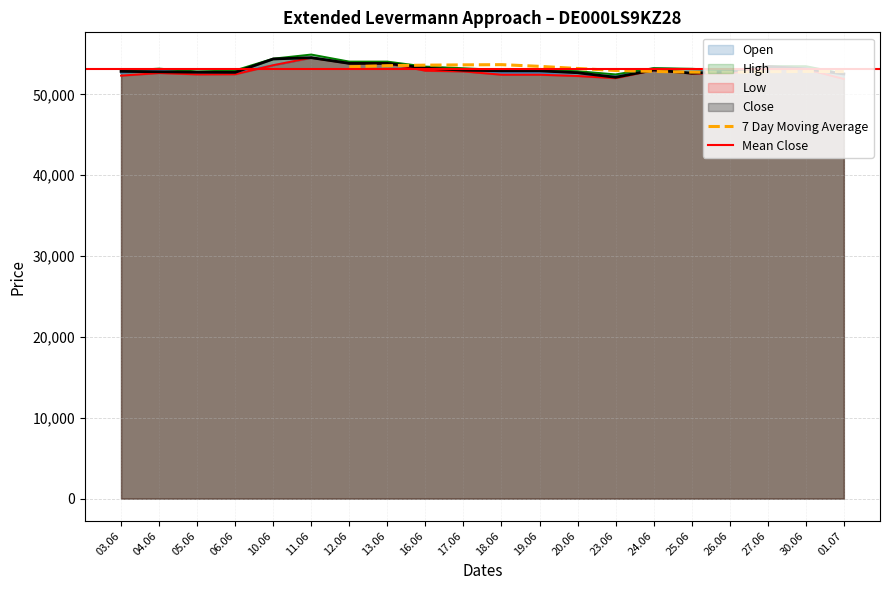

In Close, how many points are lower than both neighbors (excluding endpoints)?

3